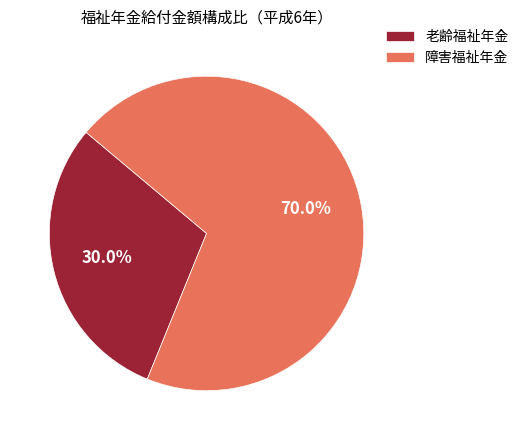

Does 障害福祉年金 account for over 50% of the chart?

Yes